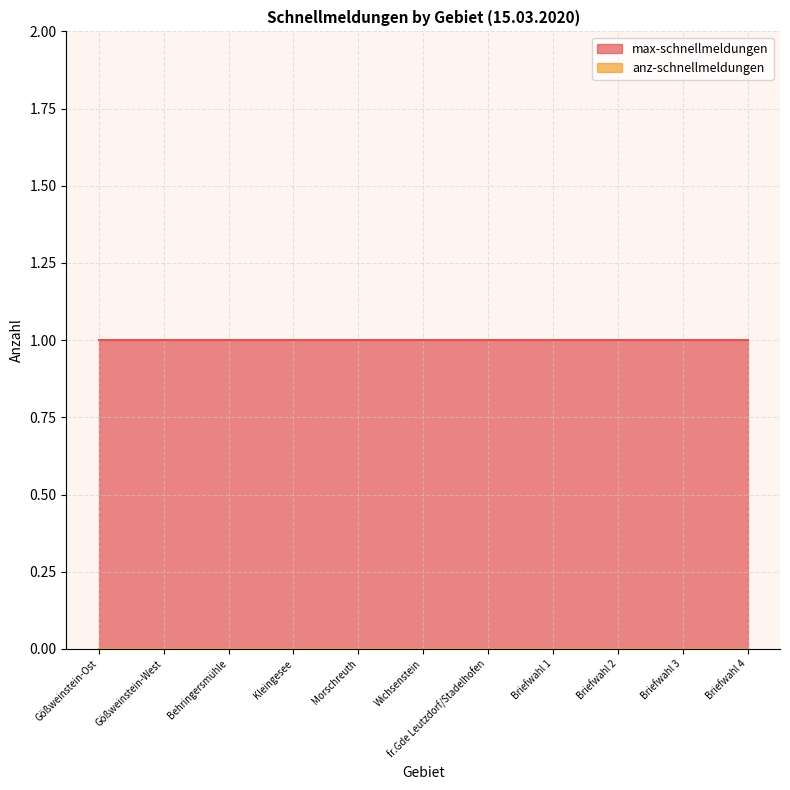

What is the label of the 9th point from the right?

Behringersmühle